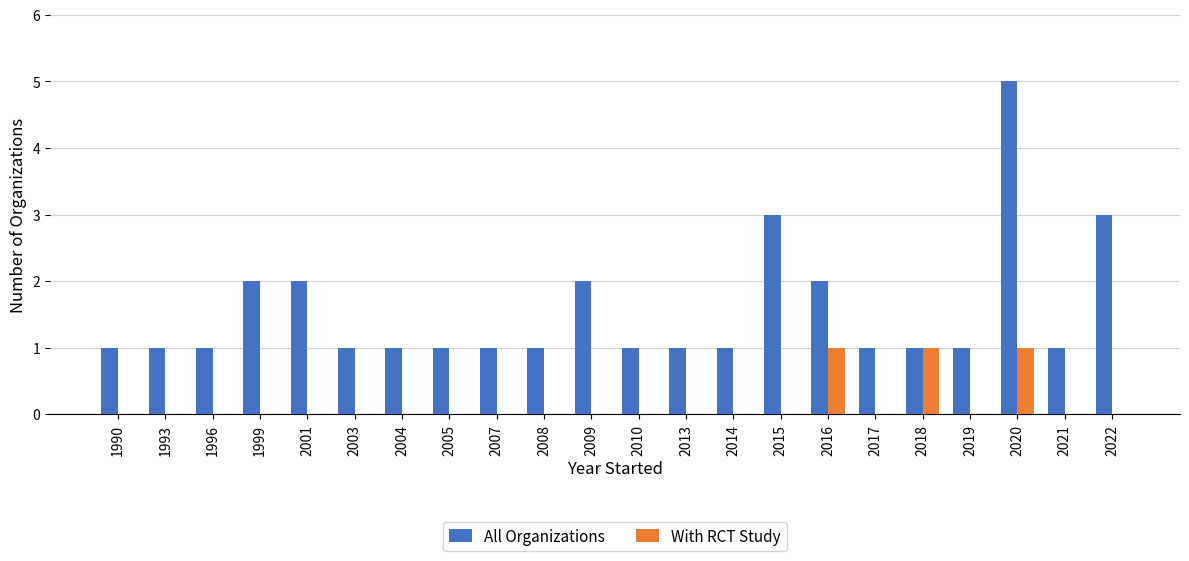

Reading left to right, transcribe all the data shown in this chart.

All Organizations: 1	1	1	2	2	1	1	1	1	1	2	1	1	1	3	2	1	1	1	5	1	3
With RCT Study: 0	0	0	0	0	0	0	0	0	0	0	0	0	0	0	1	0	1	0	1	0	0